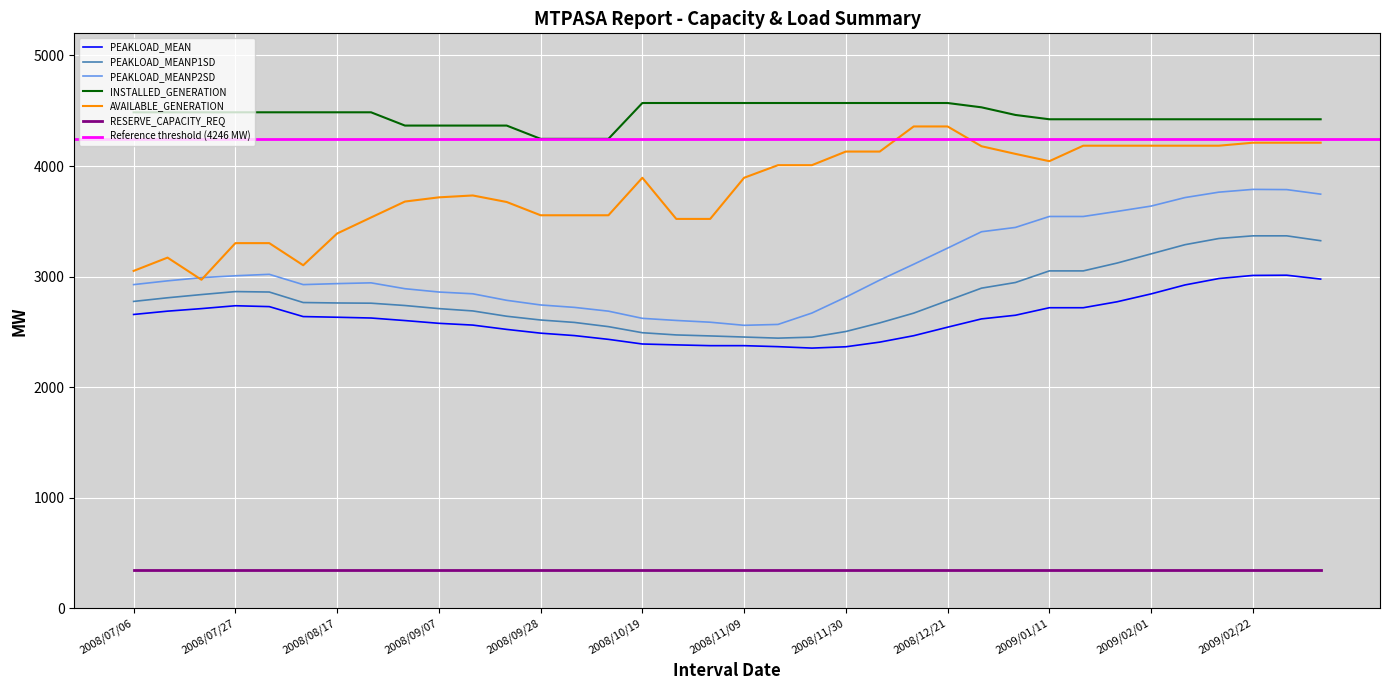

Is this an area chart (filled region under the line)?

No